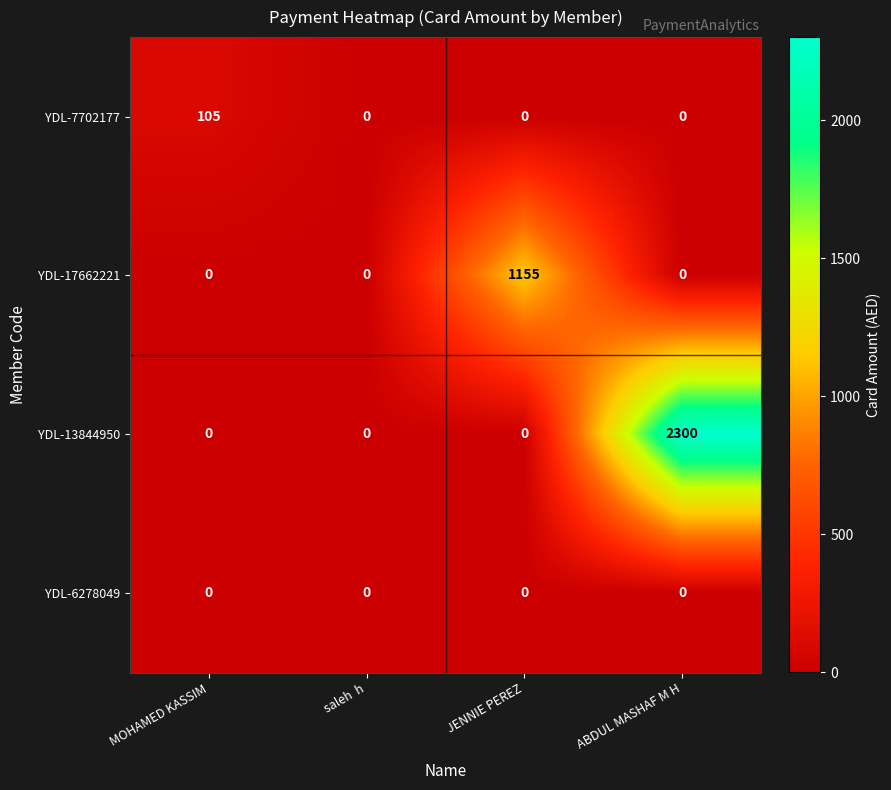

Which series has the largest total across all categories?

YDL-13844950